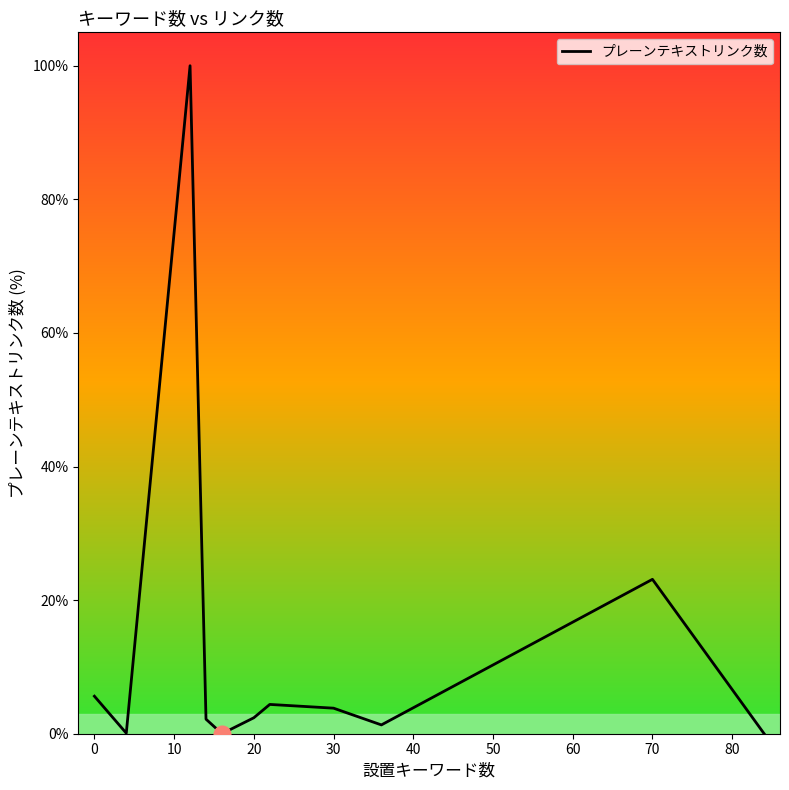

Is this an area chart (filled region under the line)?

No